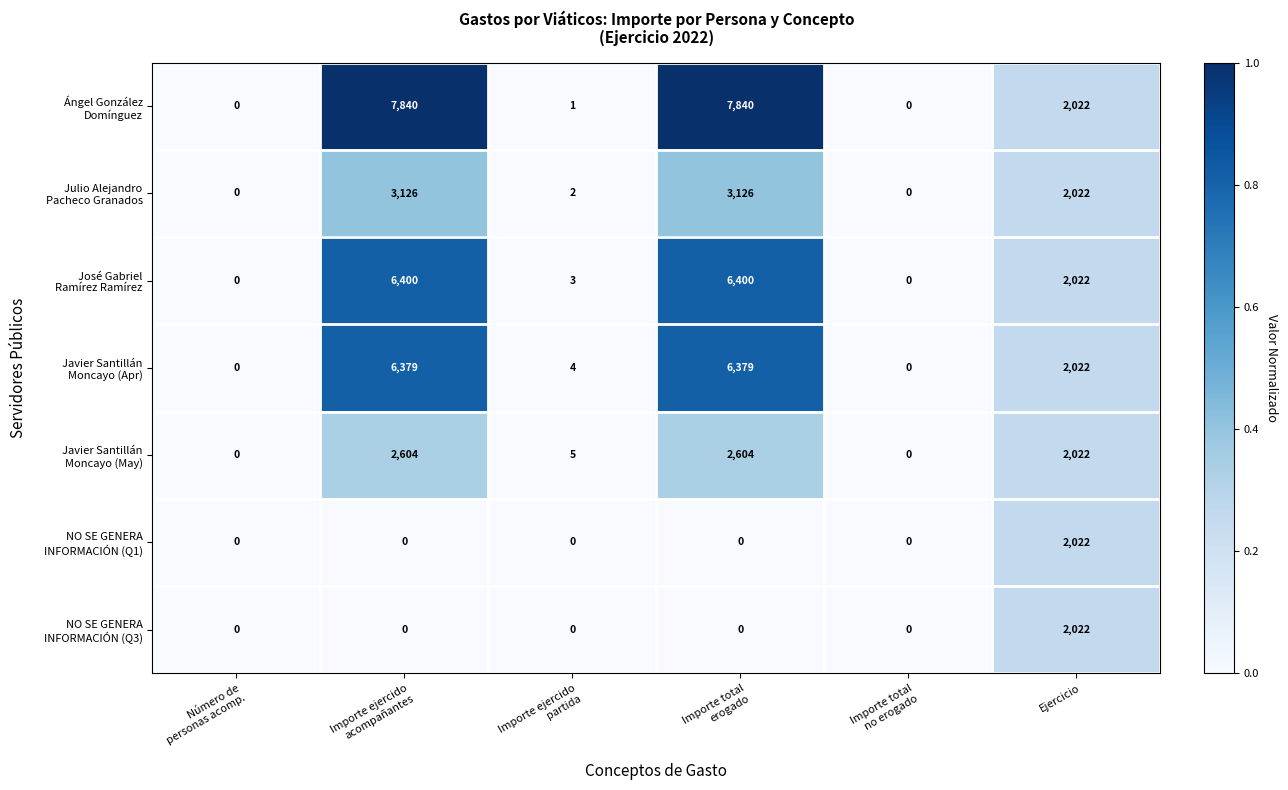

What is the total value across all series at Ejercicio?

14154